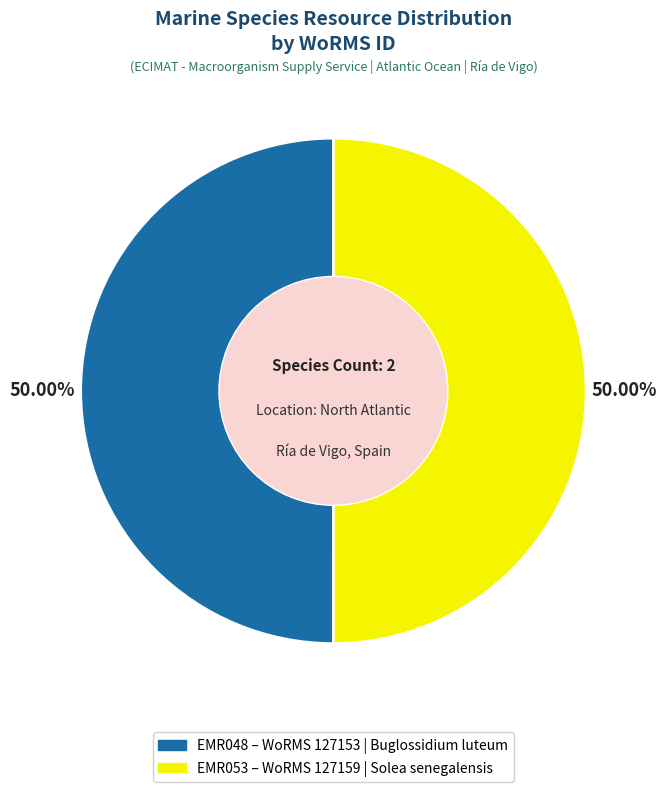

What percentage is the EMR053 slice, to the nearest percent?

50%